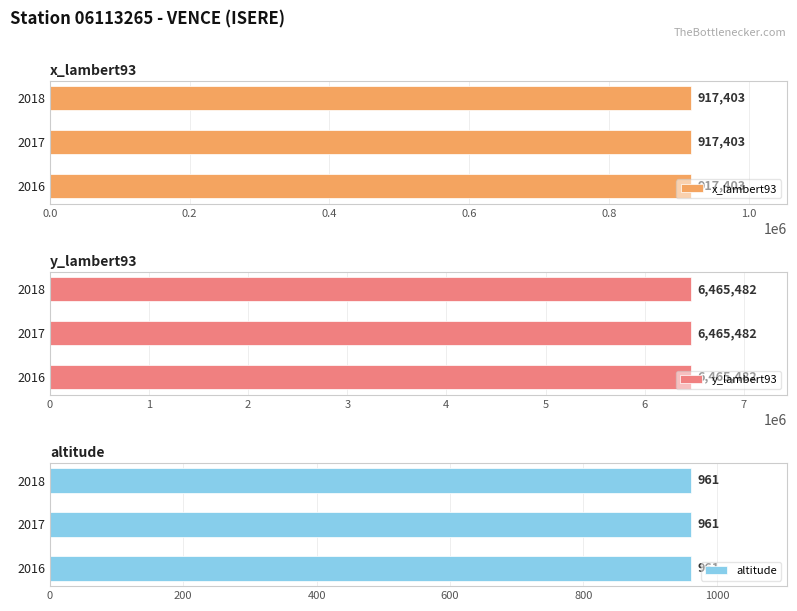

Between 2016 and 2018, which series saw the biggest shift?

x_lambert93